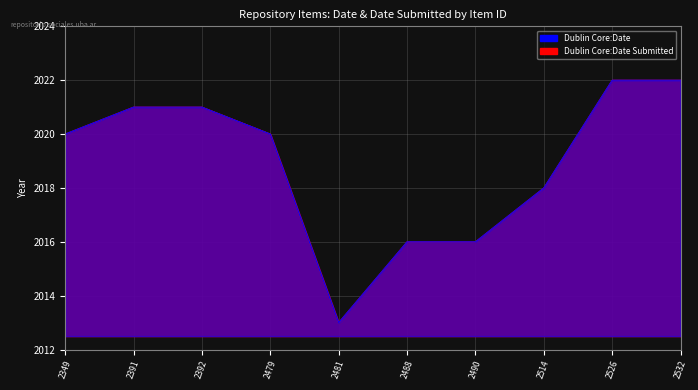

What are all the series names shown in the legend?

Dublin Core:Date, Dublin Core:Date Submitted